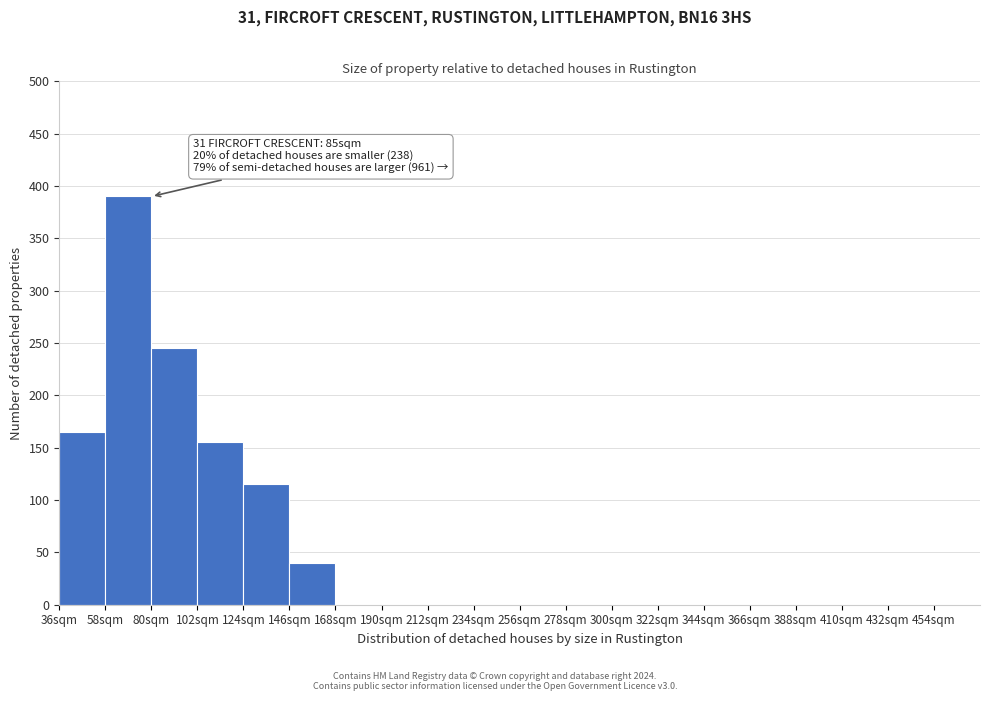

Which range on the x-axis has the tallest bar?

58 to 80